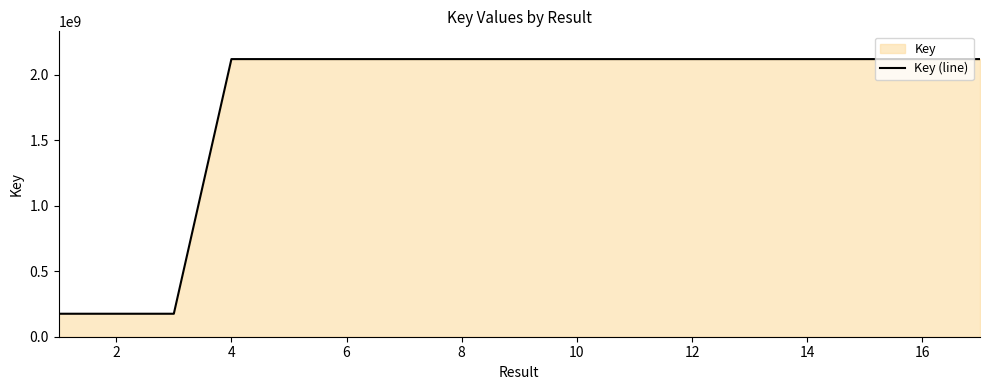

What is the difference between the maximum and minimum values?

1942576821